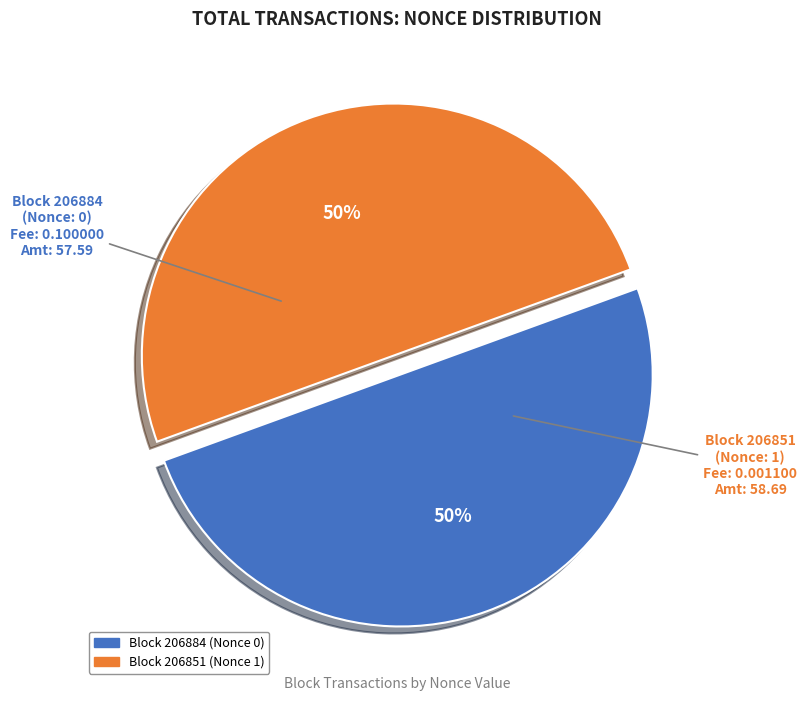

How many slices are in this pie chart?

2